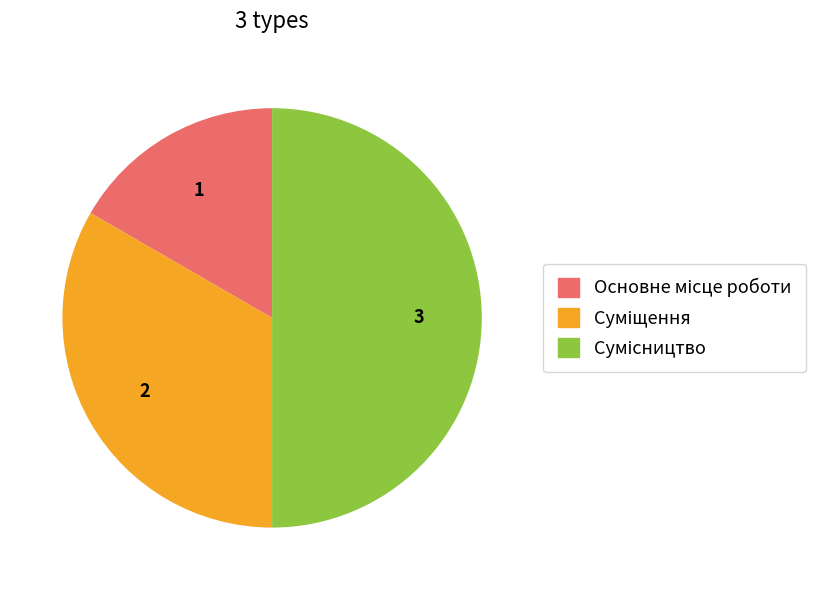

Which category has the biggest portion of the pie?

Сумісництво